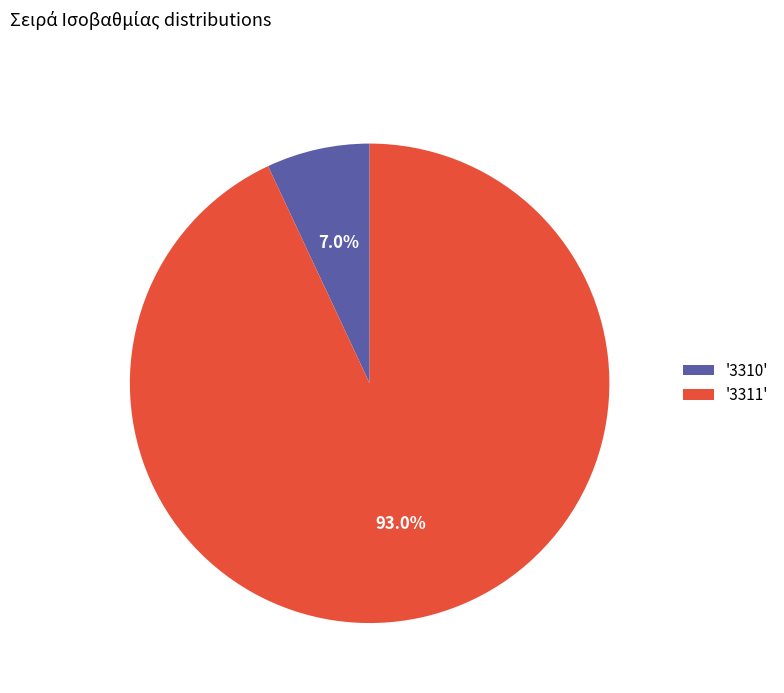

Which category accounts for the majority?

'3311'